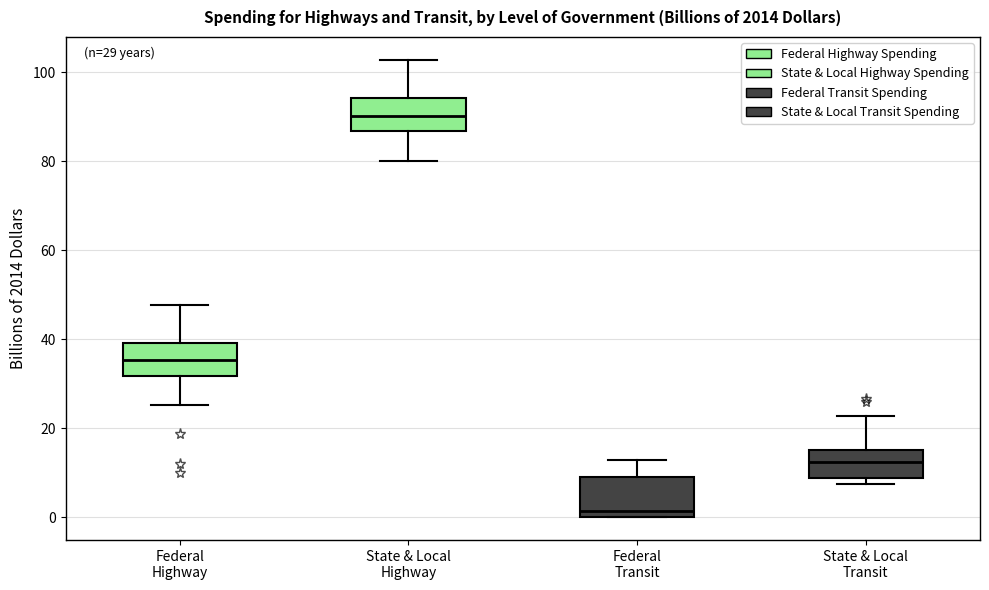

Which box has the lowest median line?

Federal Transit